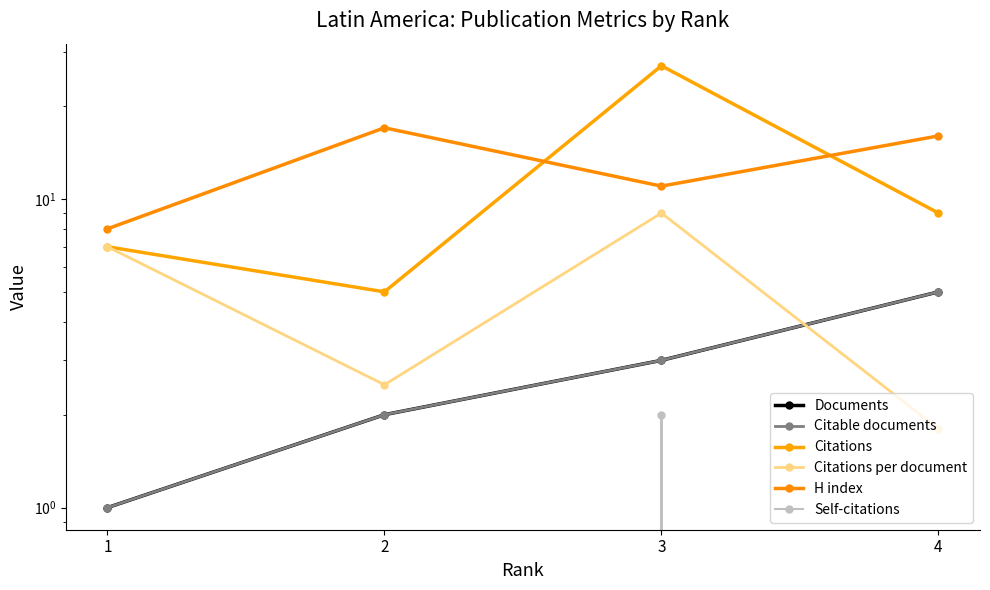

Which series changed the most between 3 and 4?

Citations